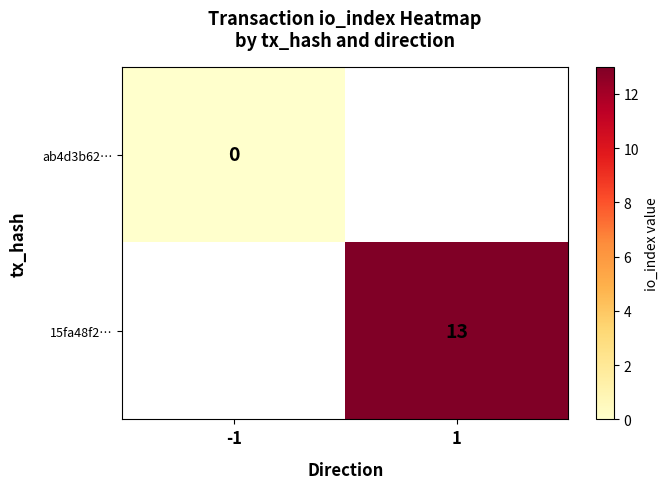

True or false: 15fa48f2… has a value of 7 at 1.

False